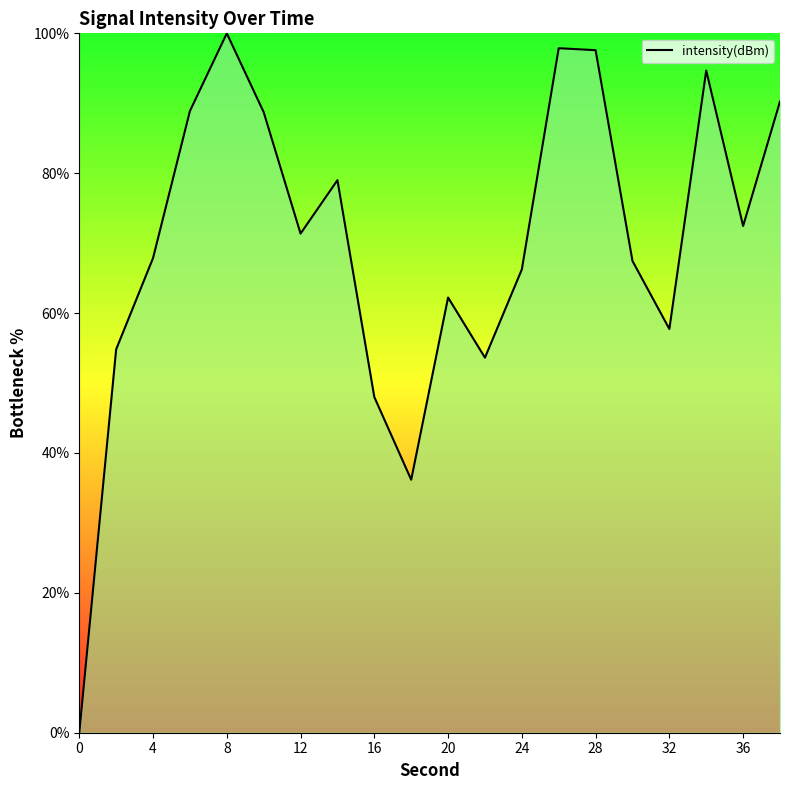

How many series are shown in this chart?

1